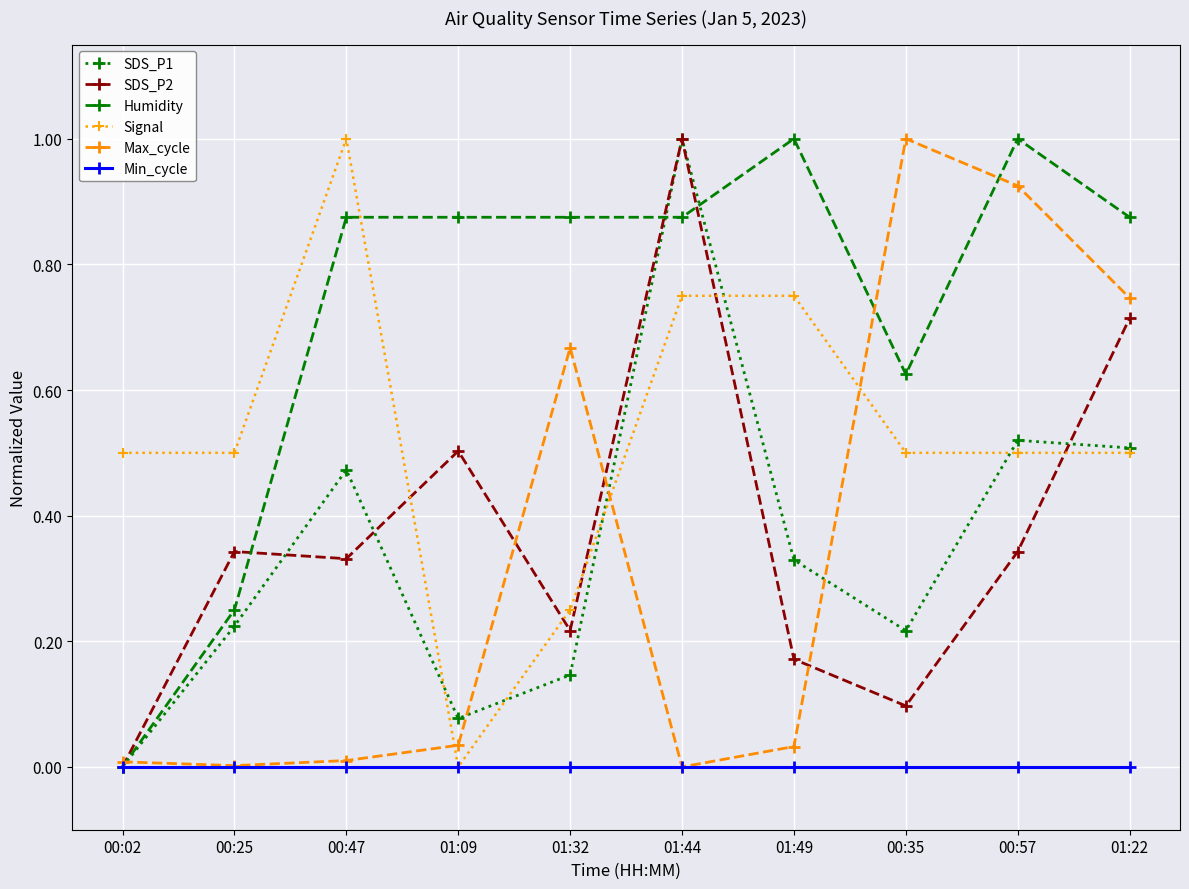

What is the total value across all series at 01:49?

2.3